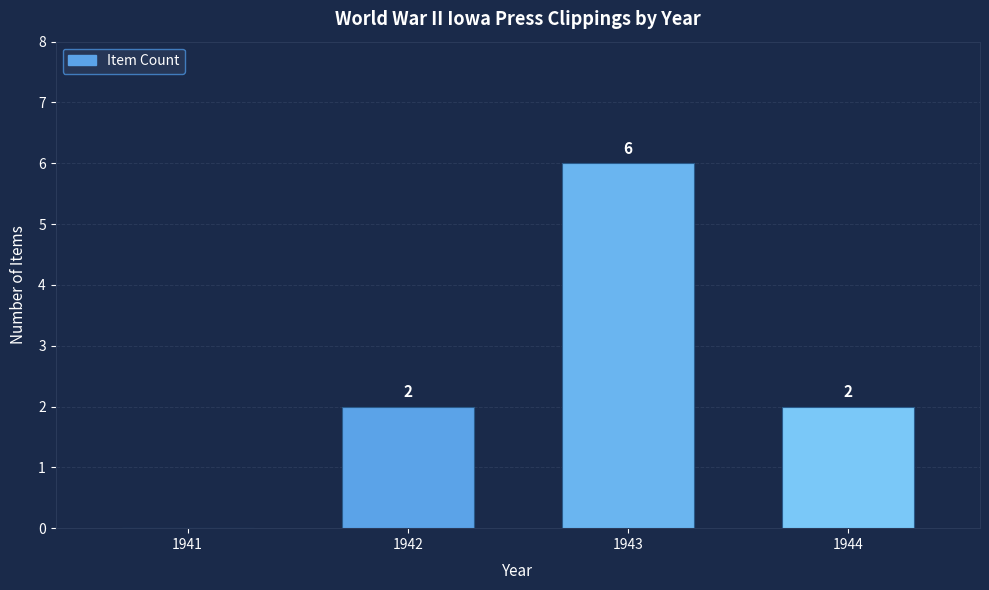

Reading left to right, what are all the values shown in this chart?

0	2	6	2